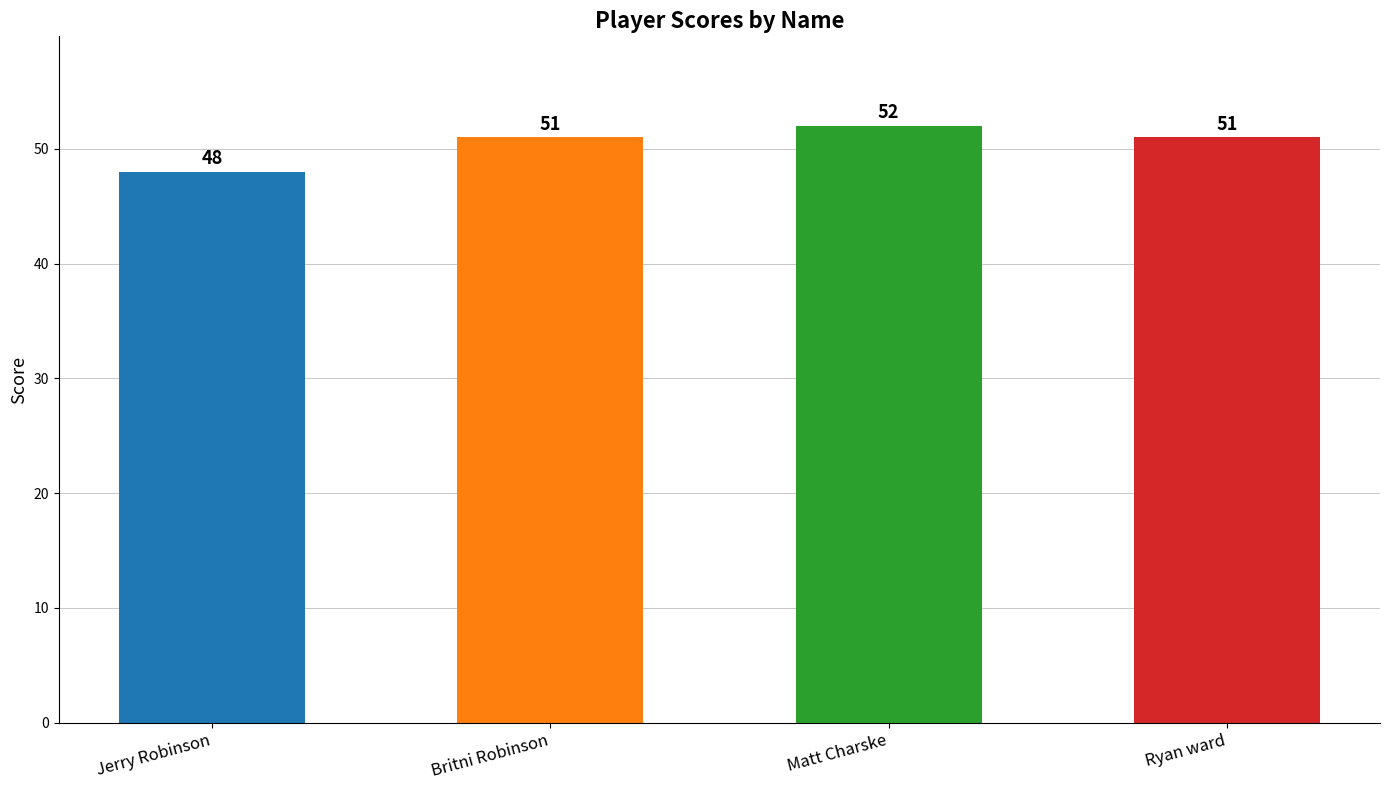

What is the approximate value at Britni Robinson?

51